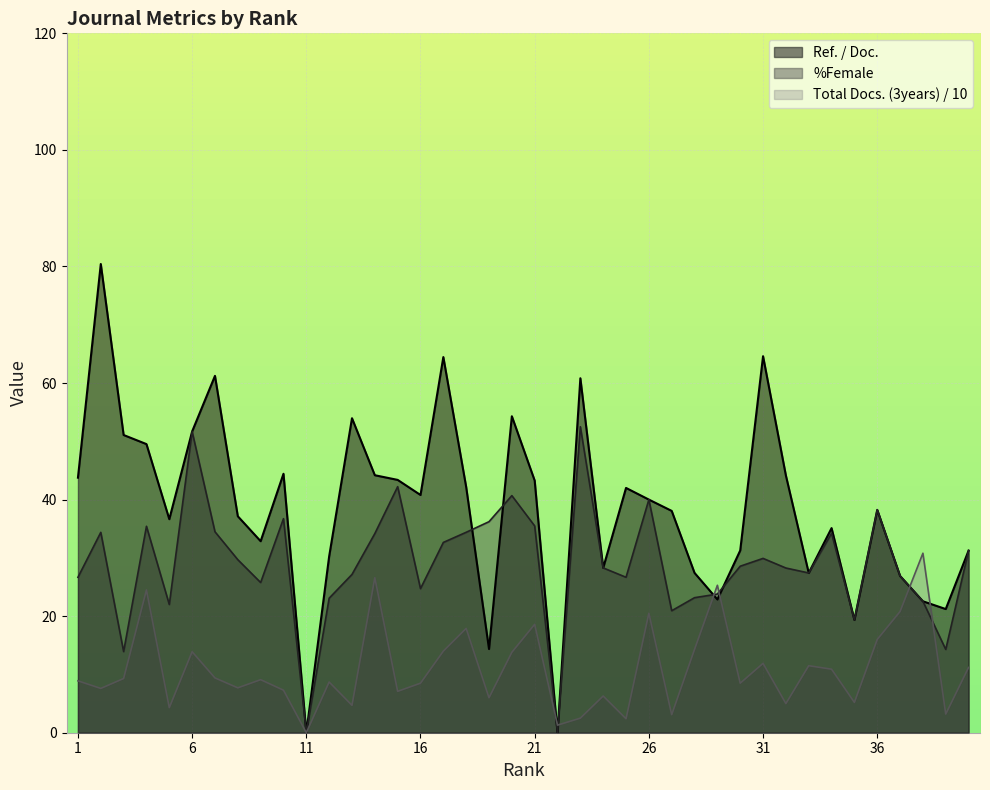

Where is %Female nearest to the value 26?

9